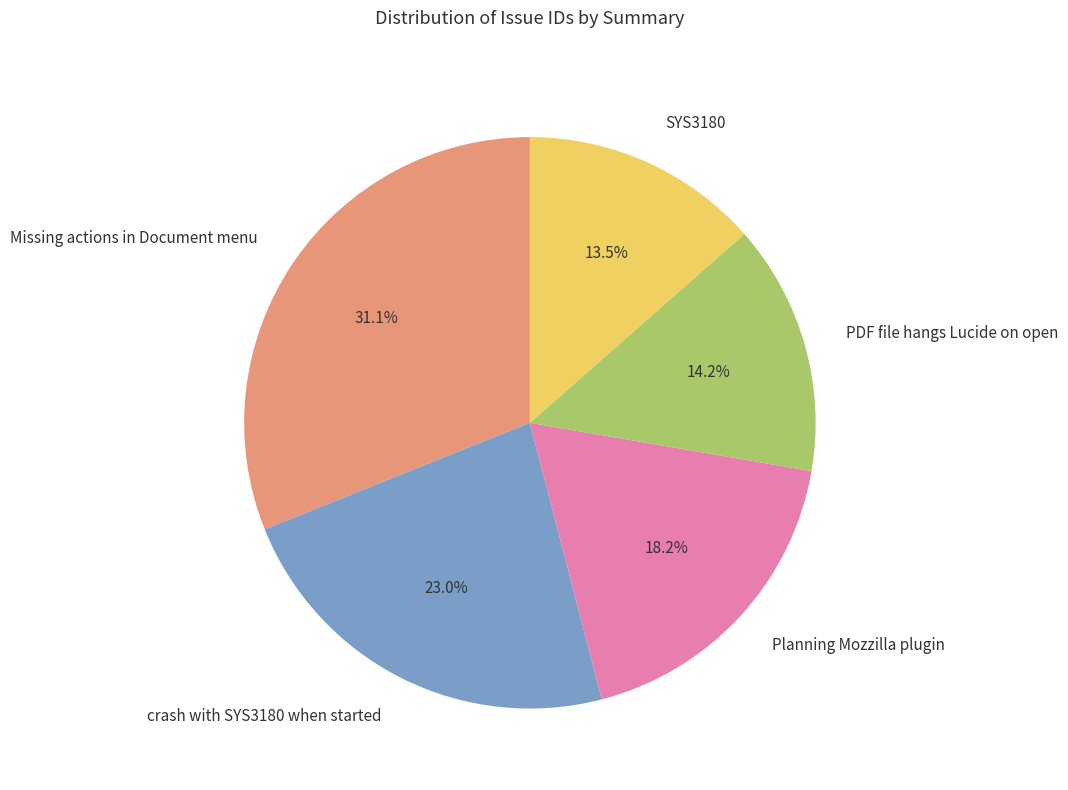

Which category has the biggest portion of the pie?

Missing actions in Document menu